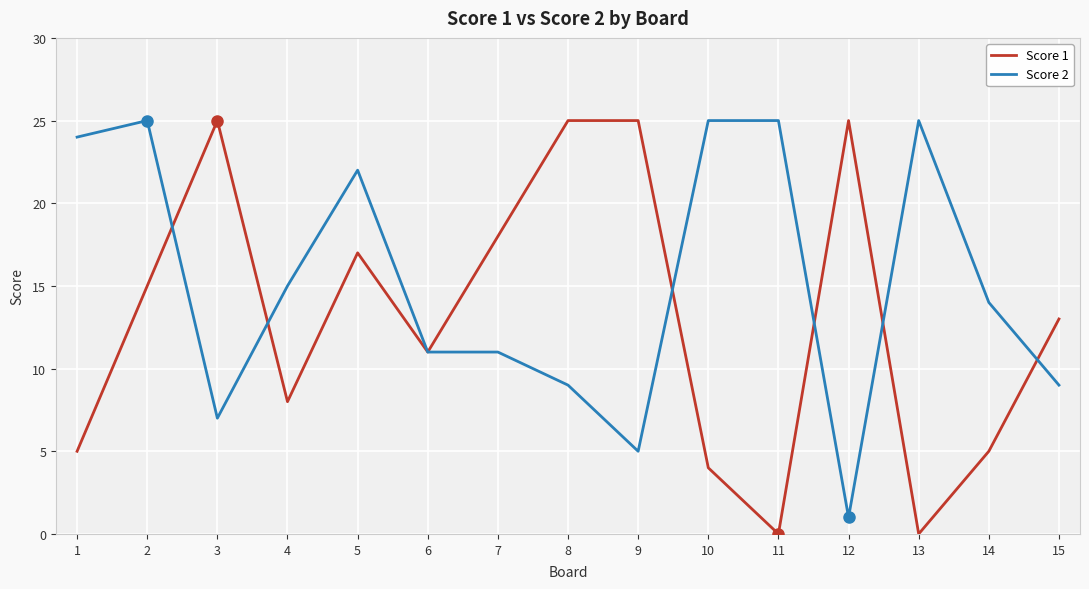

At which category is the sum across all series the highest?

2